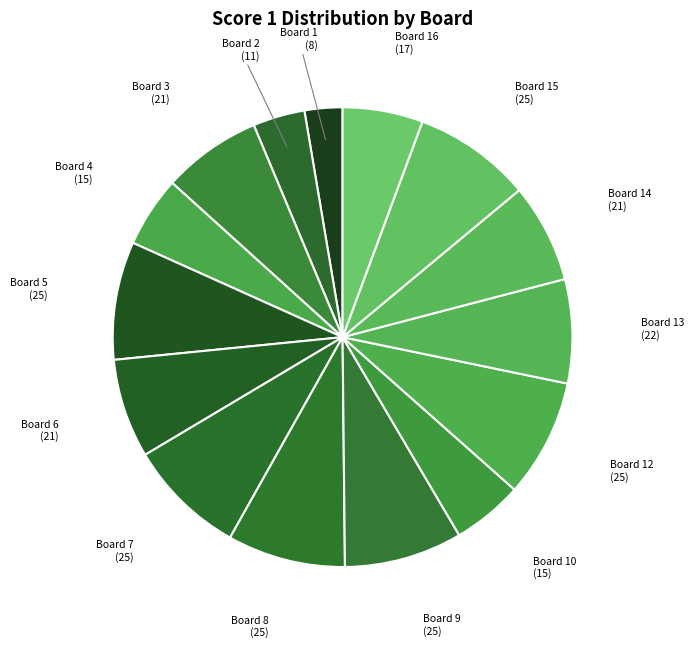

Count the number of slices in the pie.

15